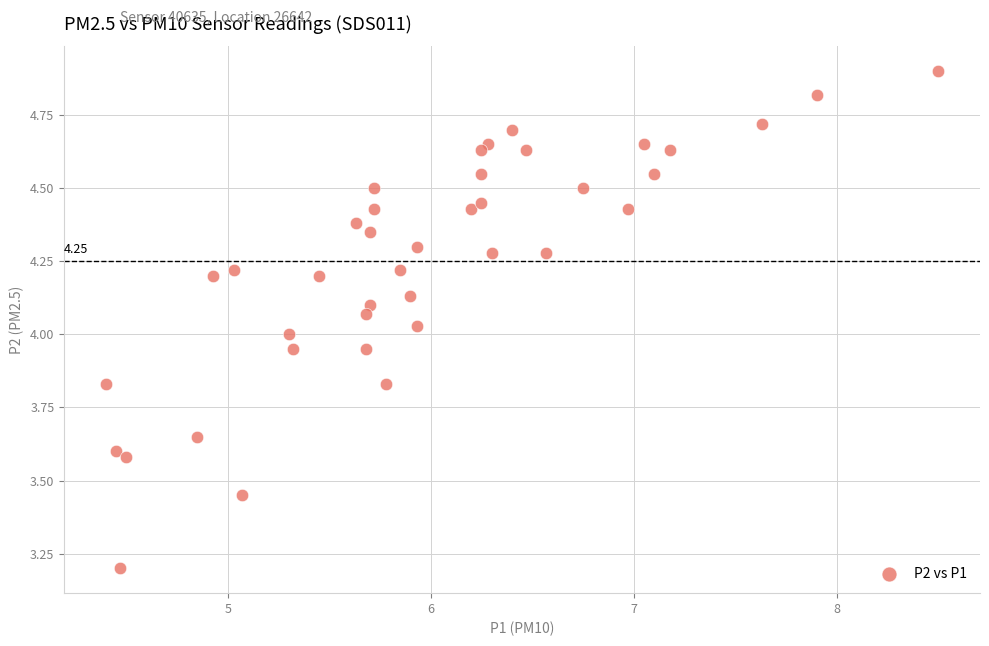

How many points are shown in the scatter plot?

40